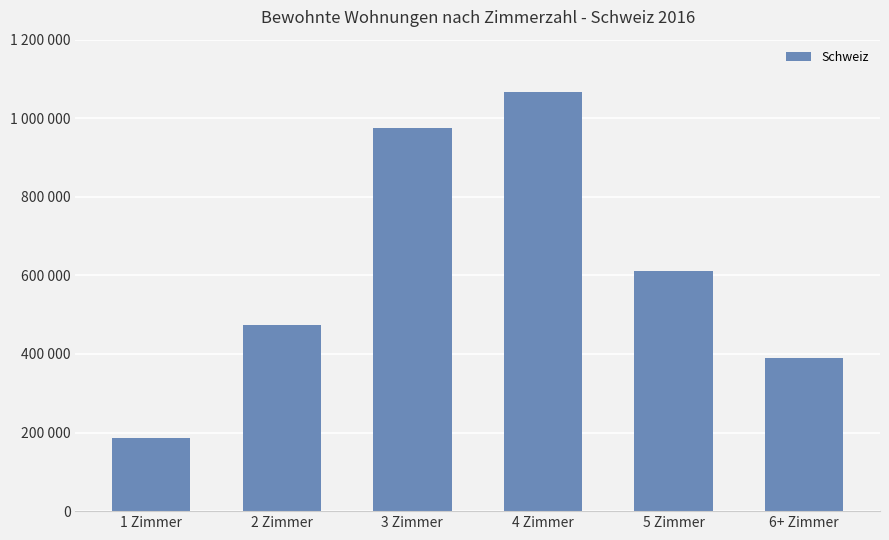

Reading left to right, transcribe all the data shown in this chart.

187129	473046	975473	1065583	612215	389973